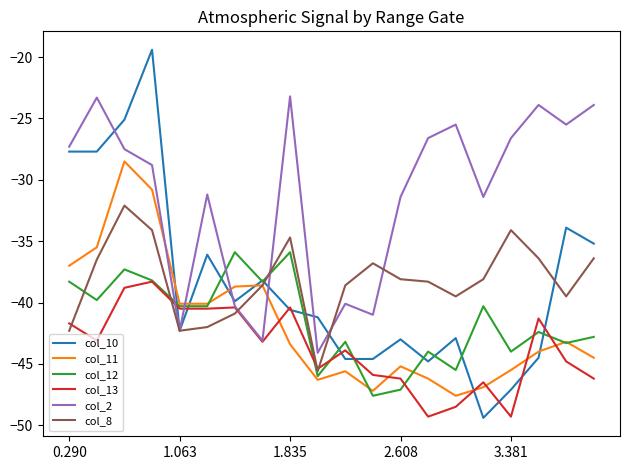

Which series has the largest total across all categories?

col_2